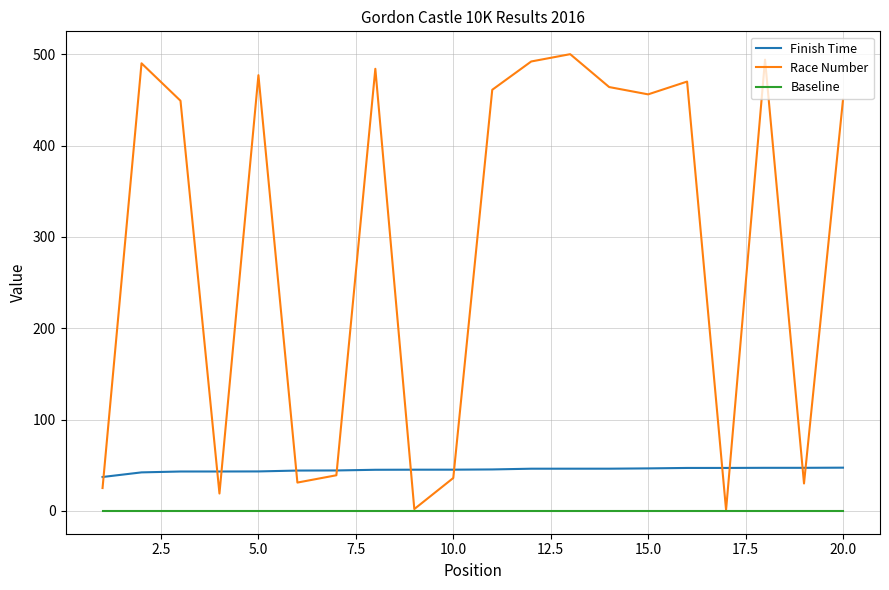

True or false: Baseline and Finish Time intersect in this chart.

False